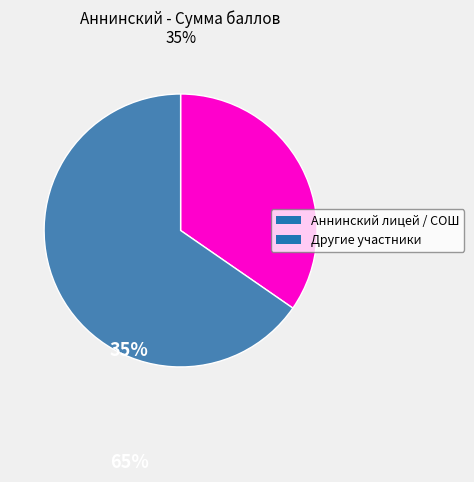

Which category has the biggest portion of the pie?

Другие участники